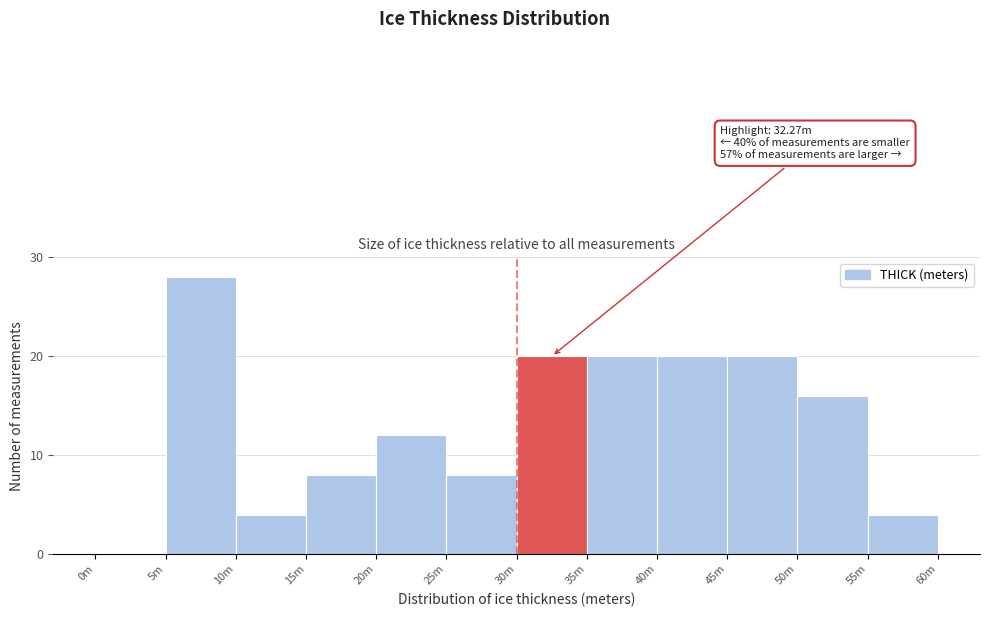

Reading left to right, transcribe all the data shown in this chart.

0m=0	5m=28	10m=4	15m=8	20m=12	25m=8	30m=20	35m=20	40m=20	45m=20	50m=16	55m=4